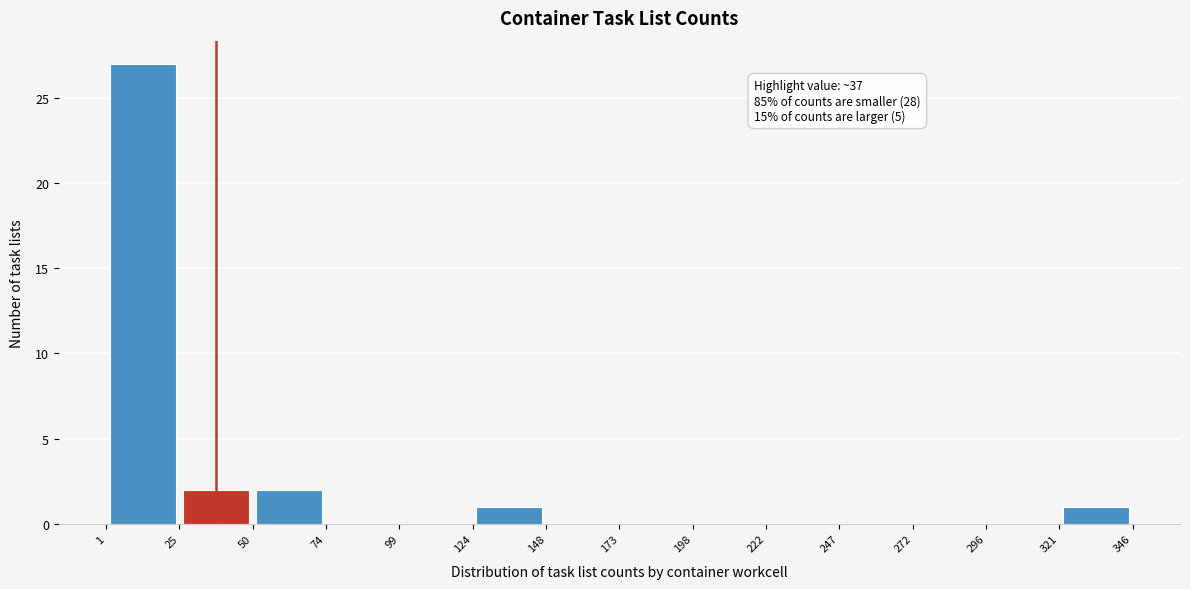

Over which range of the x-axis is the bar tallest?

1 to 25